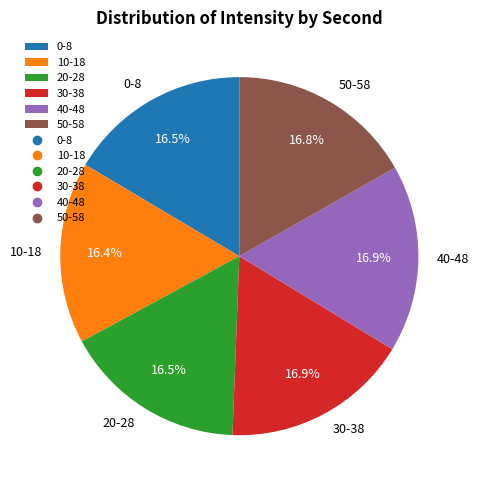

Combined, what portion of the pie is 0-8 and 40-48?

33.4%